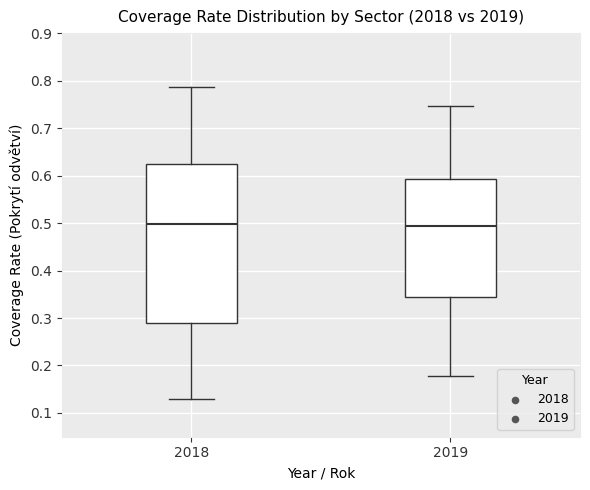

Reading left to right, read every box against the y-axis: the position of its median line, the range the box covers, and the ends of its whiskers. The values are not printed on the chart, so give them approximately, as read against the axis.

2018: median 0.50, box 0.29 to 0.63, whiskers 0.13 to 0.79
2019: median 0.49, box 0.34 to 0.59, whiskers 0.18 to 0.75